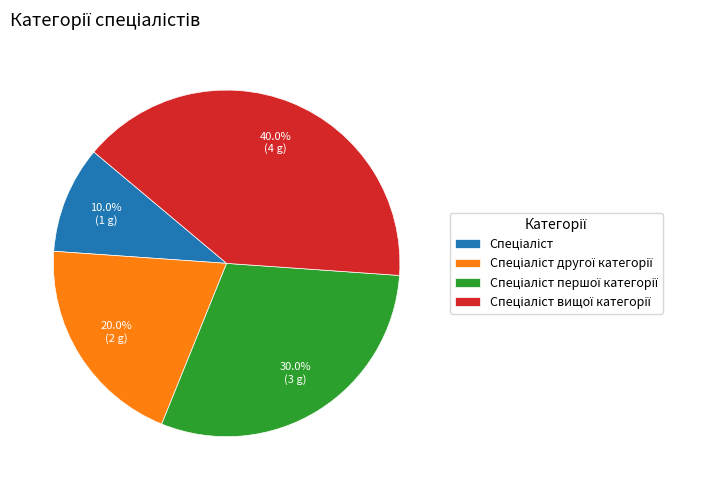

To the nearest percent, what is the difference between the largest and smallest slice percentages?

30%